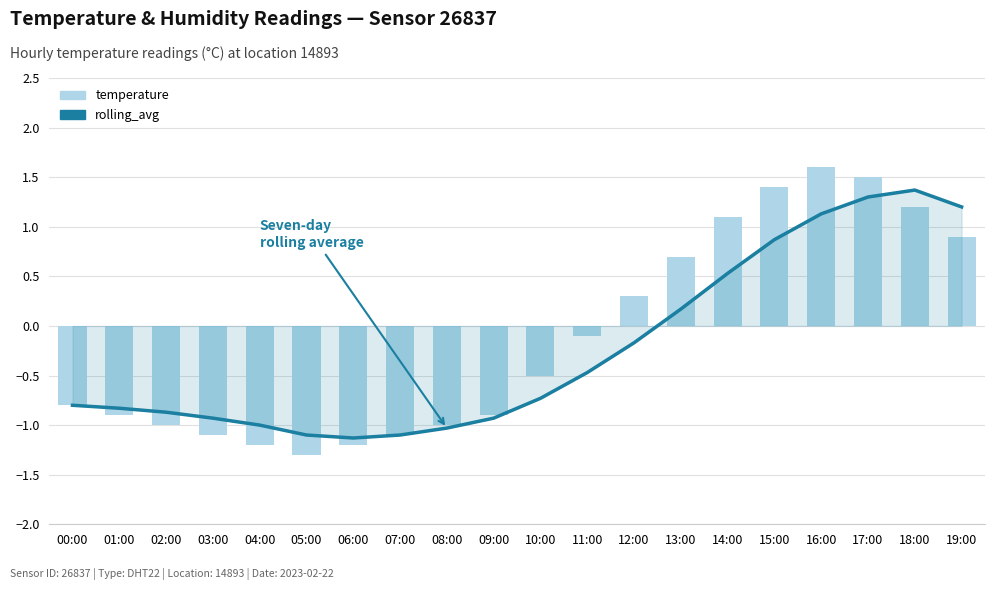

How many data points in rolling_avg are above 0?

7